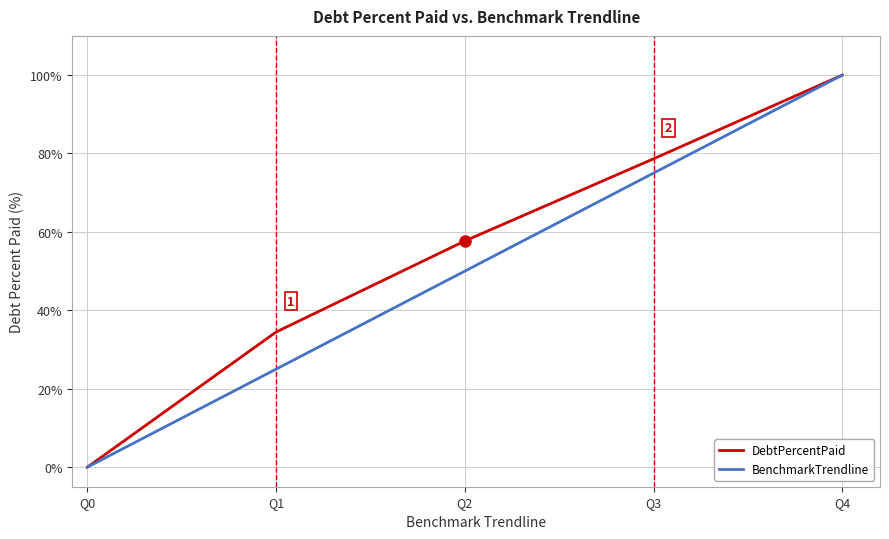

How many values in DebtPercentPaid are above zero?

4